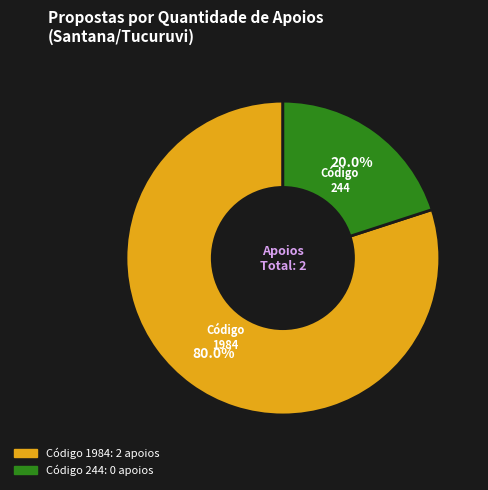

Does any single category account for the majority?

Yes